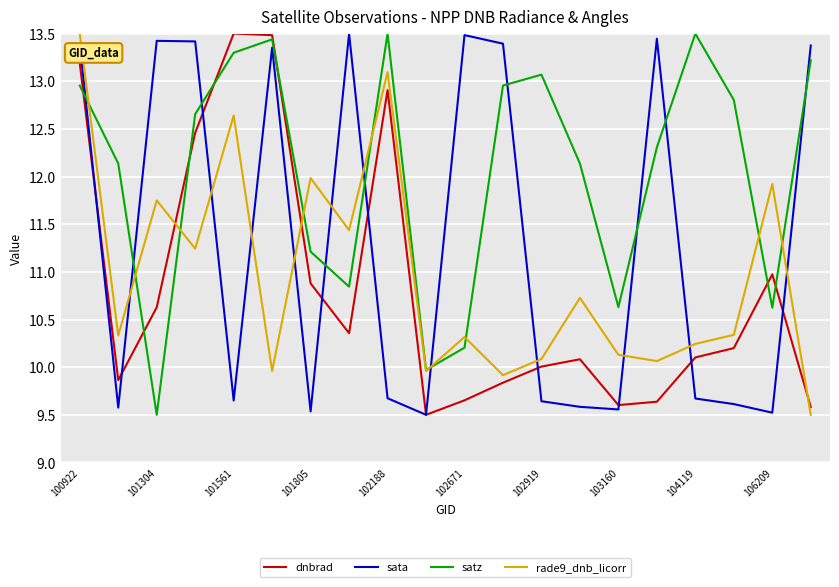

Which series ends up on top after the final intersection of satz and dnbrad?

satz